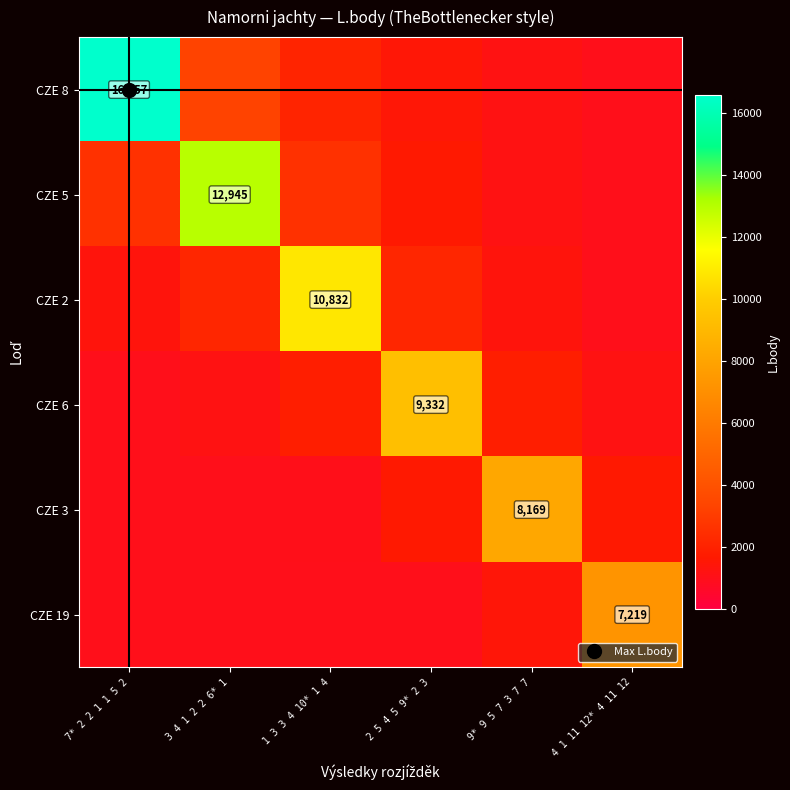

What is the lowest value of the CZE 3 series?

1000.0